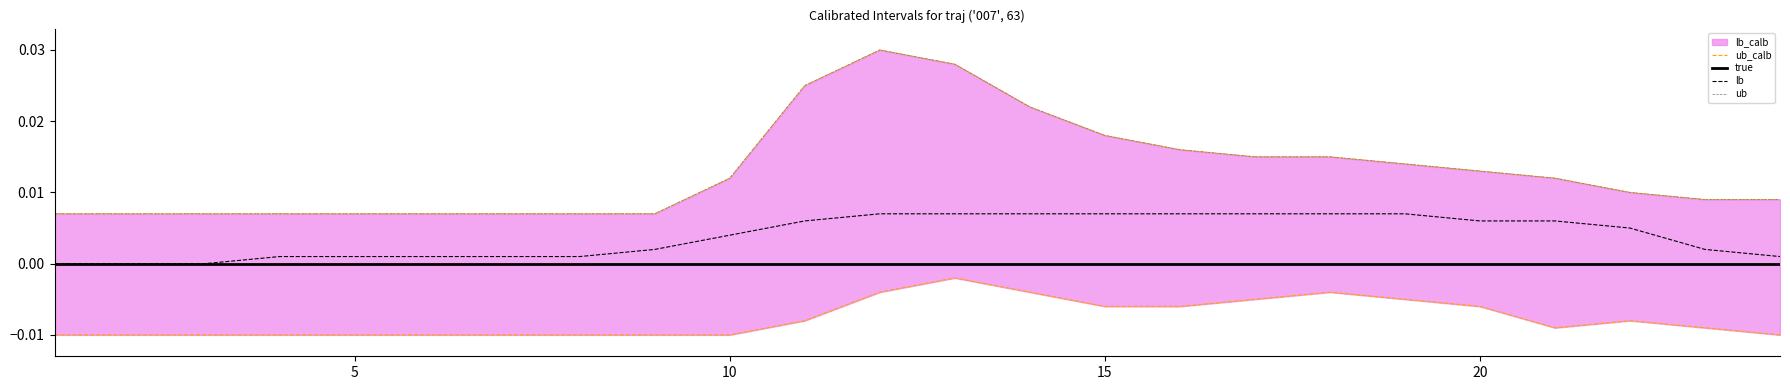

Does the chart display data point markers on the line(s)?

No